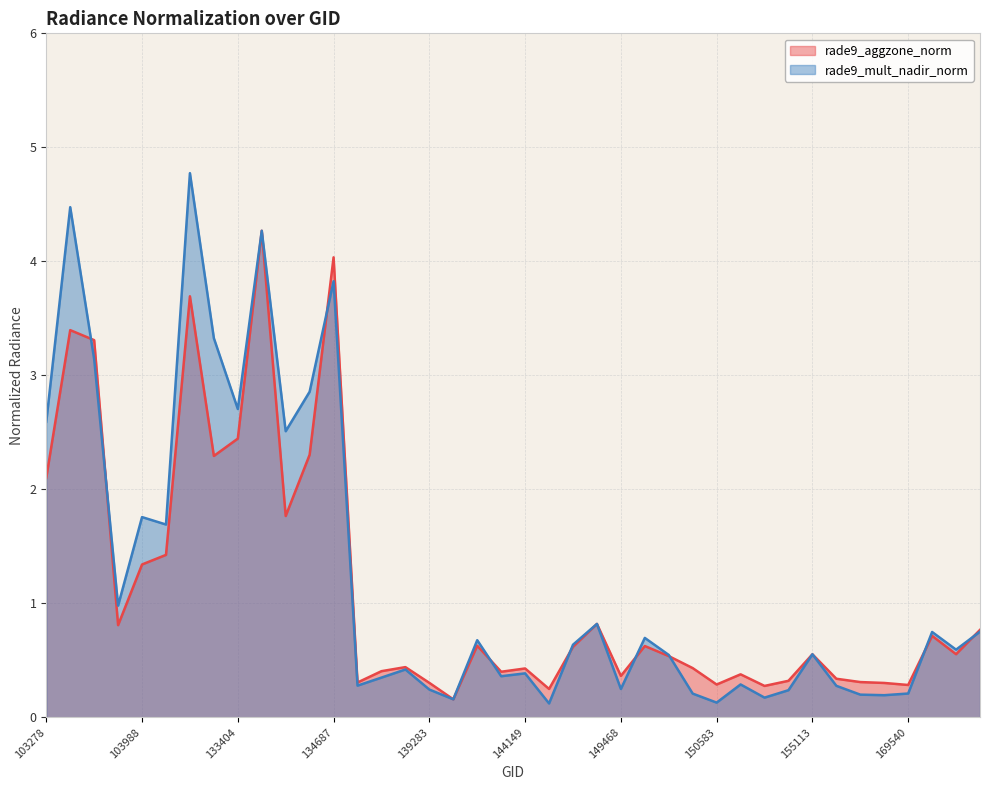

Where is the first local minimum for rade9_aggzone_norm?

103642